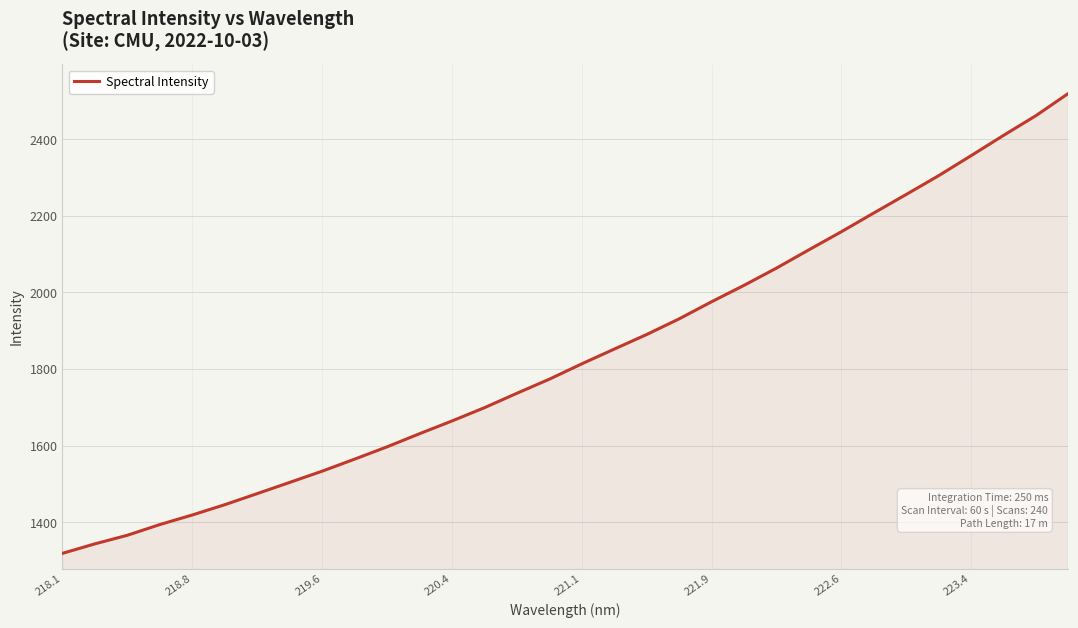

What is the difference between the maximum and minimum values?

1200.7